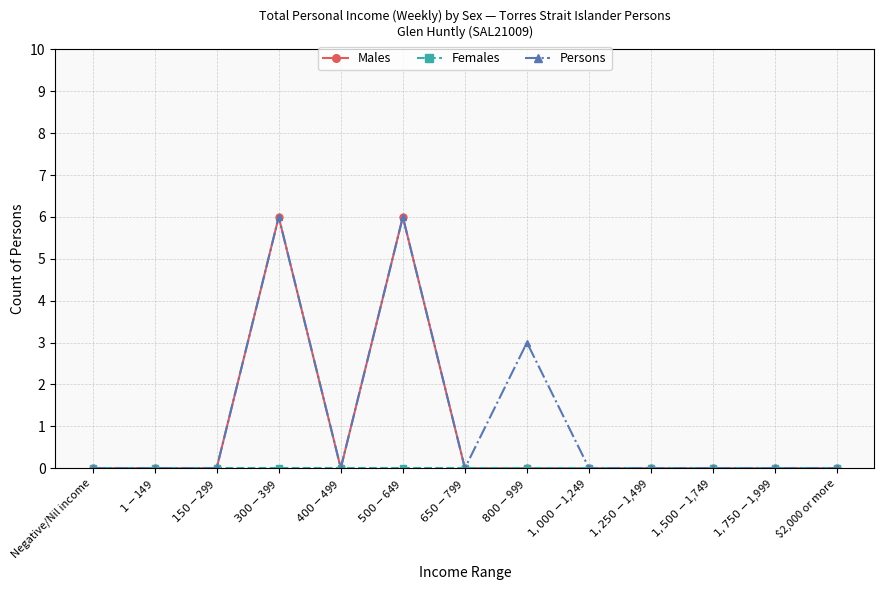

At how many categories does at least one series exceed 5?

2